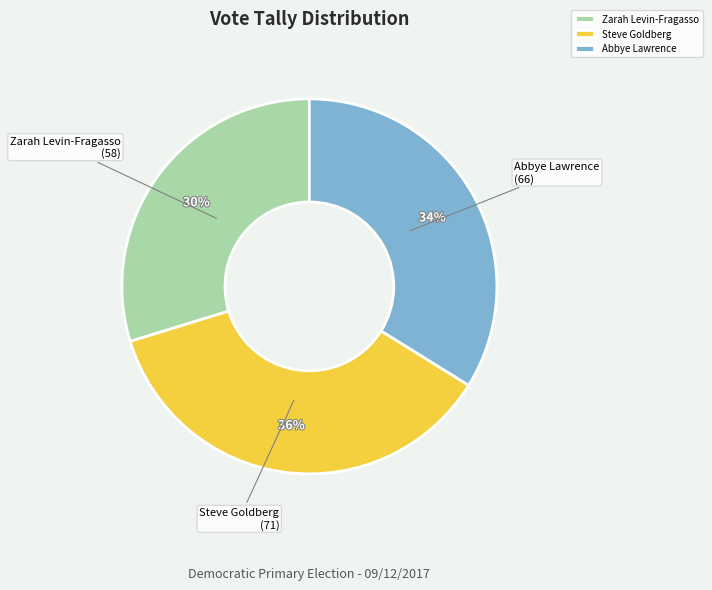

Which slice is the smallest?

Zarah Levin-Fragasso